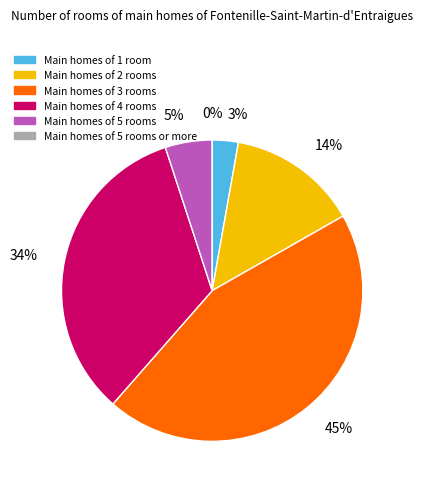

The 5+ slice represents 0% of the pie. True or false?

True